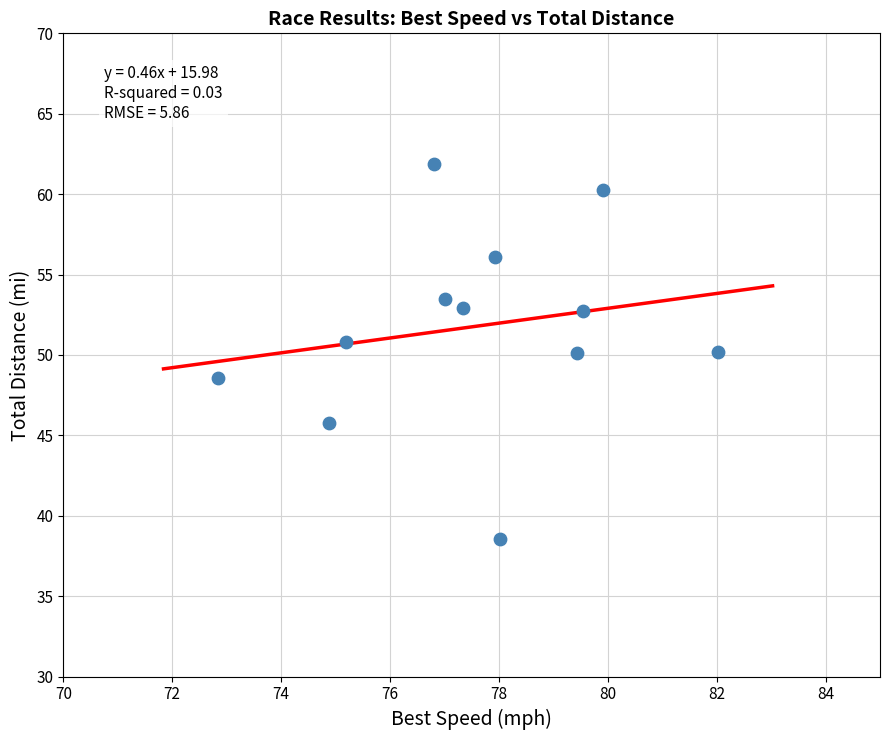

What is the average Y value?

51.8